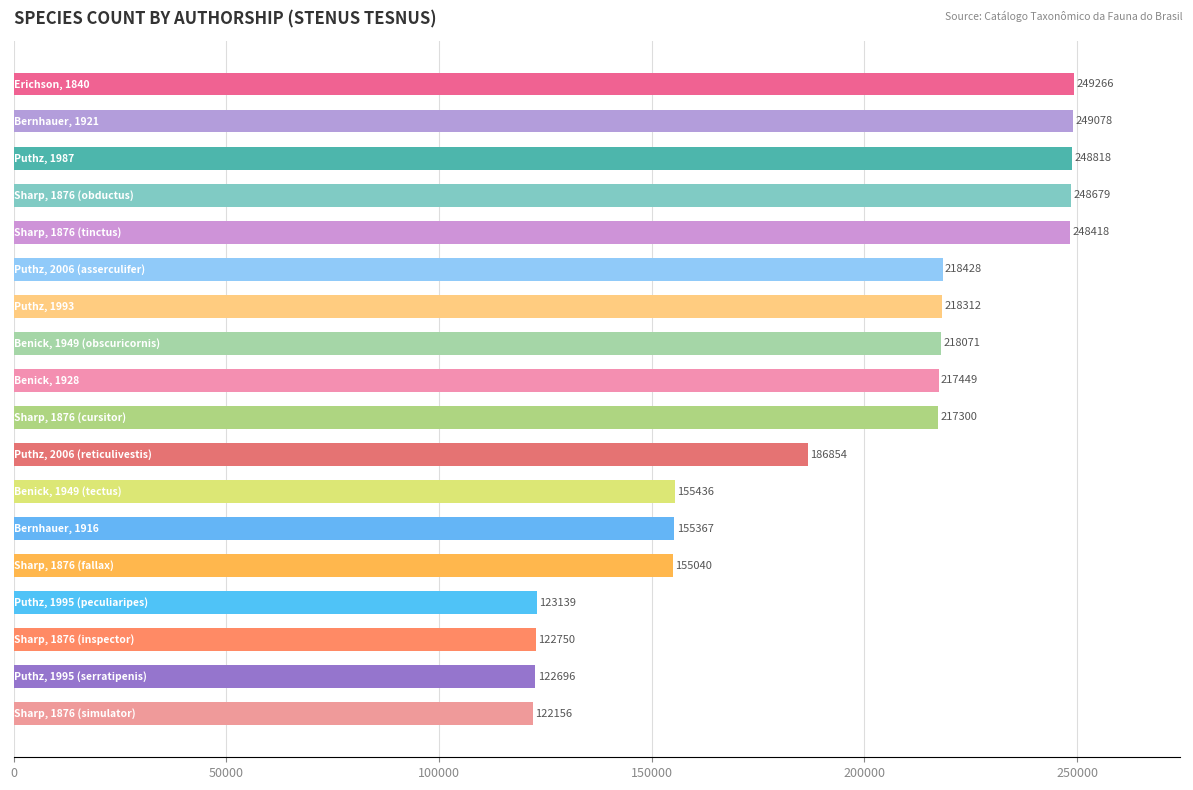

What is the value of the 3rd bar from the top?

248818